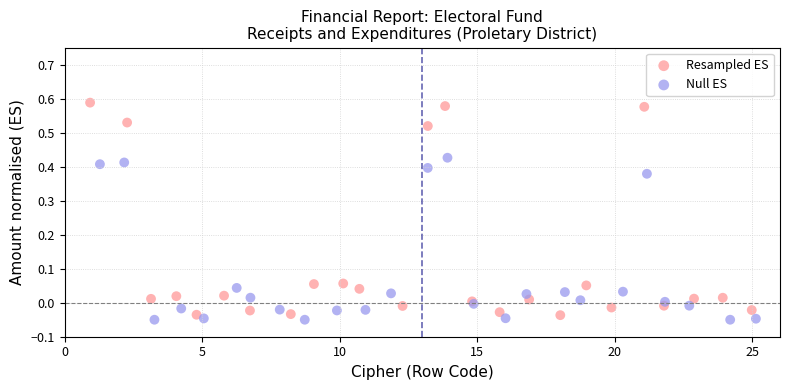

Which series has the largest Y range (max minus min)?

Resampled ES